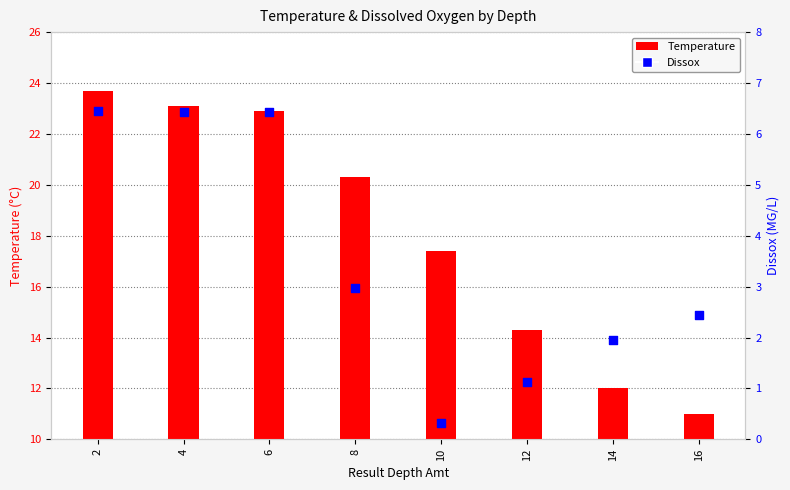

At which category is the sum across all series the highest?

2